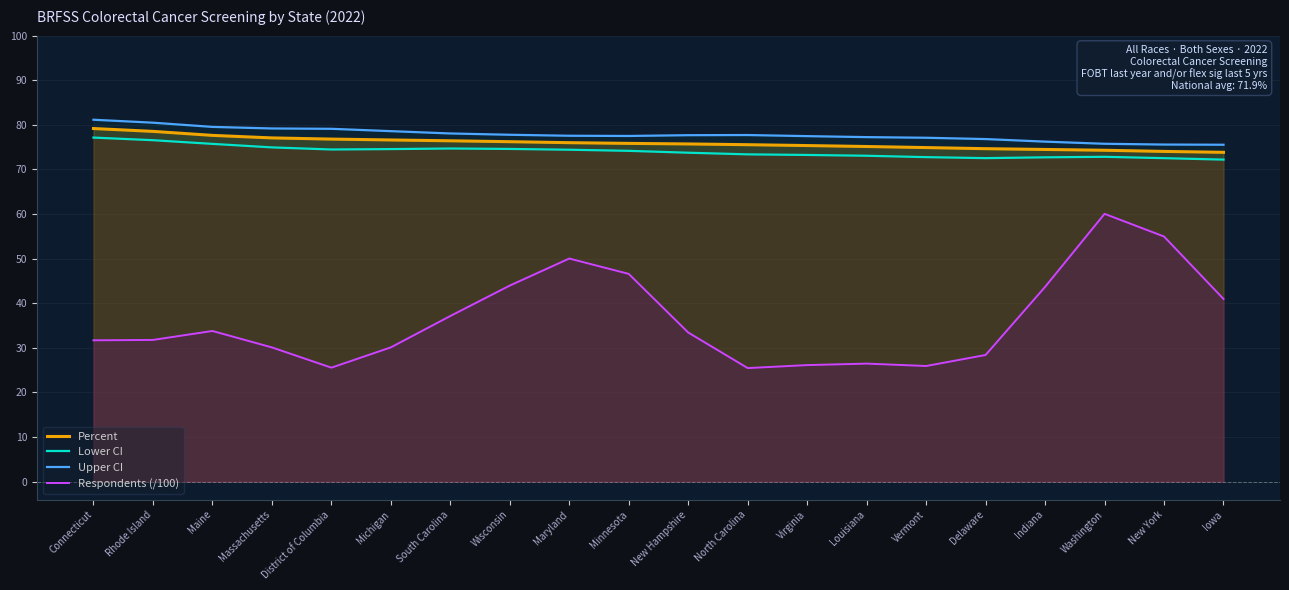

True or false: Percent has a value of 79.2 at Connecticut.

True